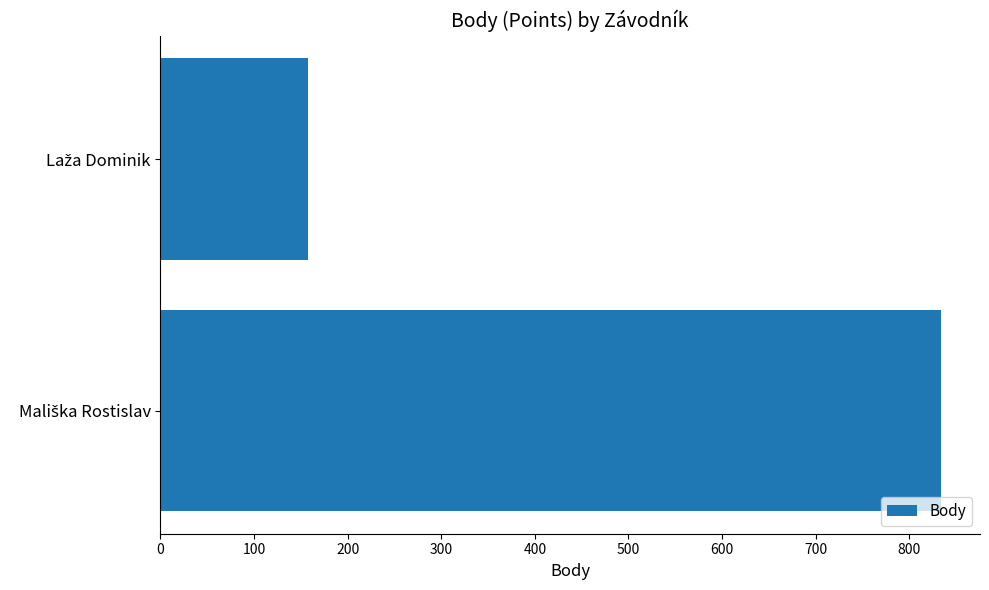

What is the difference between the maximum and minimum values?

676